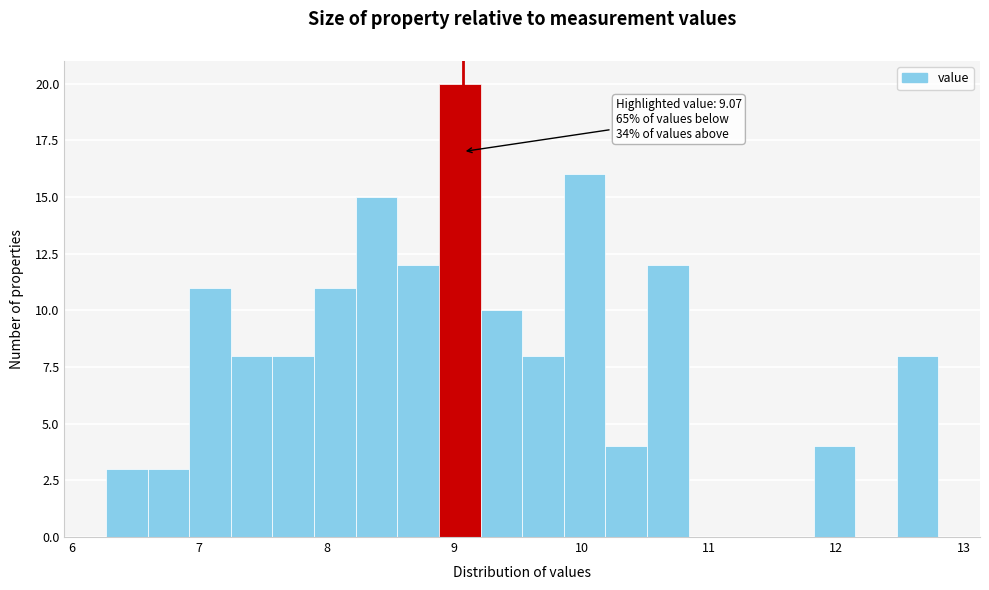

Around what value on the x-axis is the tallest bar? Give the approximate position of its centre, as read against the axis.

9.0